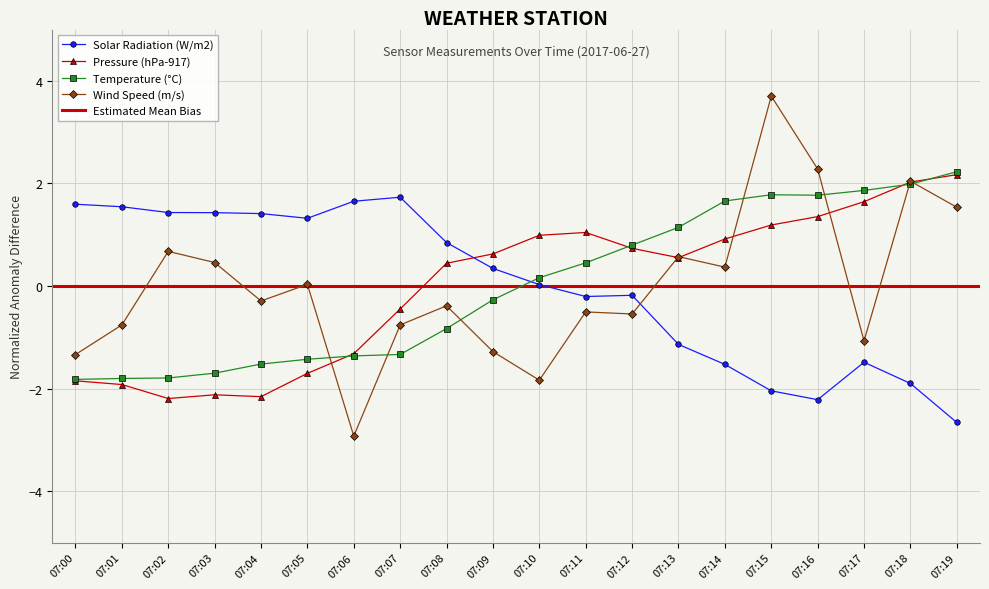

Which series changed the most between 07:01 and 07:18?

Pressure (hPa-917)